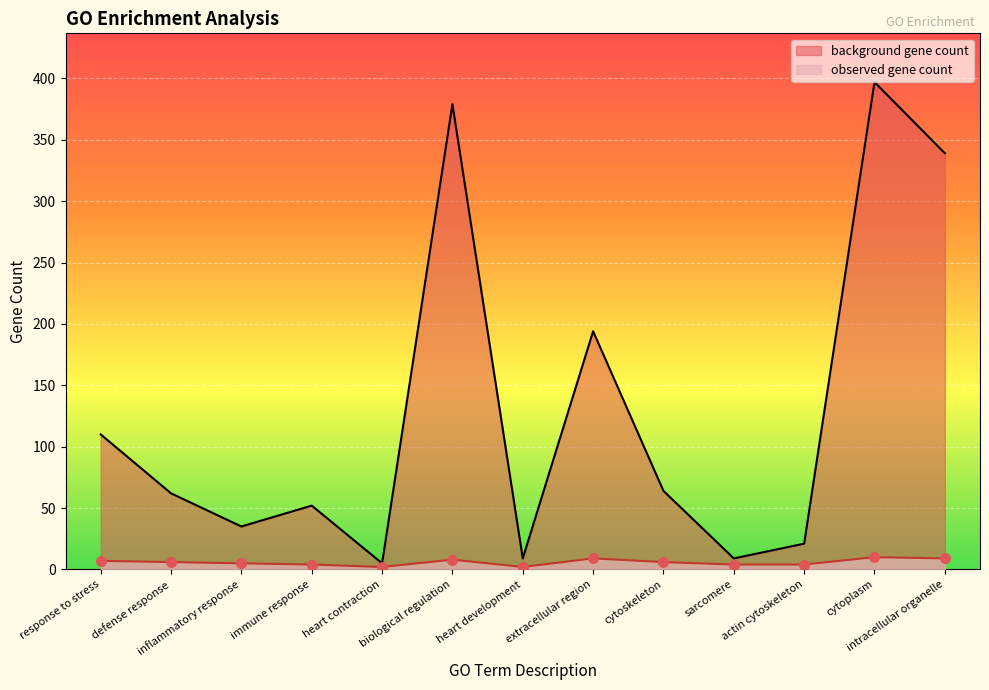

Is the value of background gene count at defense response greater than the value of observed gene count at cytoskeleton?

Yes